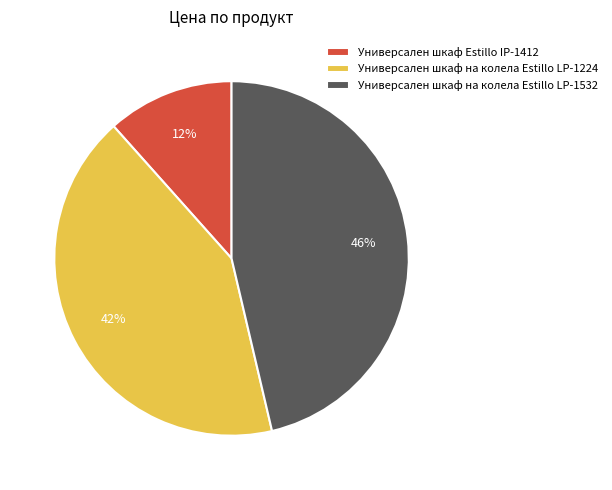

To the nearest percent, what is the combined percentage of Универсален шкаф Estillo IP-1412 and Универсален шкаф на колела Estillo LP-1224?

54%